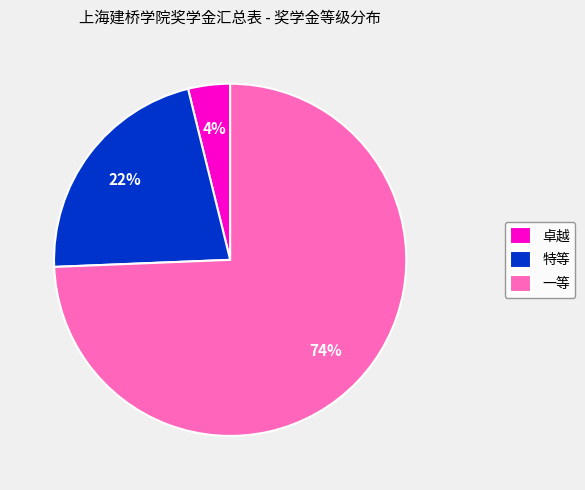

Which slice is the smallest?

卓越